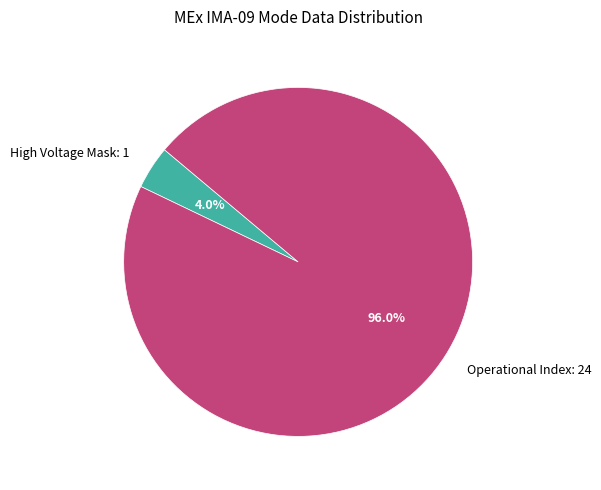

Approximately how many times larger is the value at Operational Index: 24 compared to High Voltage Mask: 1?

24.0